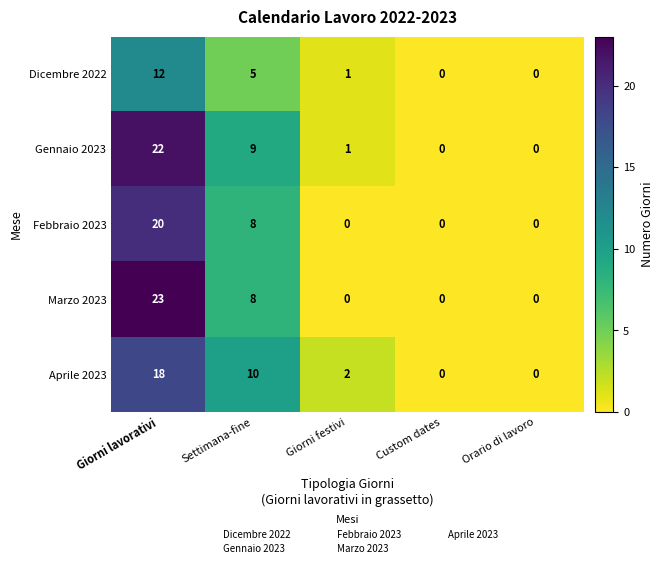

At which label does Dicembre 2022 first exceed 1?

Giorni lavorativi